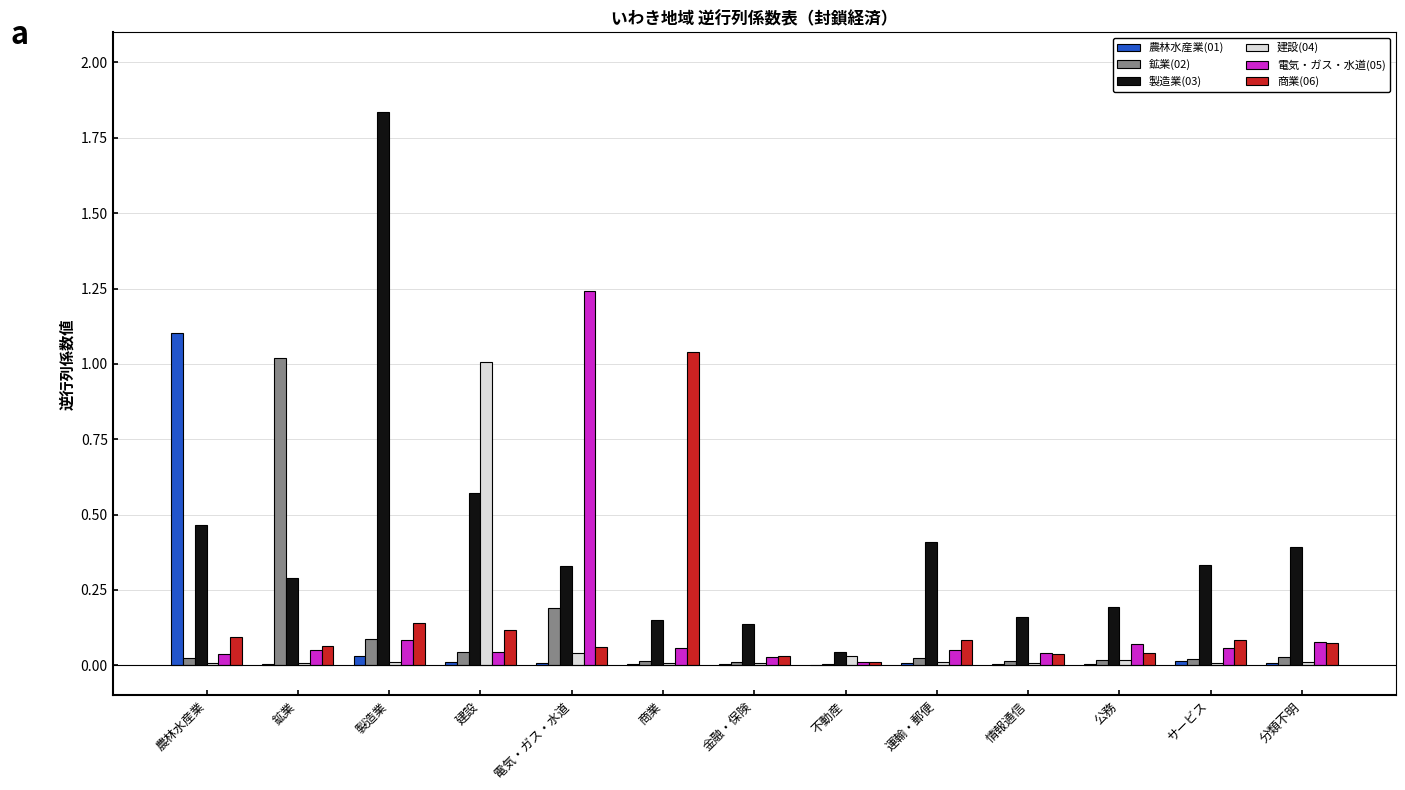

Is the value of 農林水産業(01) at 情報通信 greater than the value of 電気・ガス・水道(05) at 商業?

No